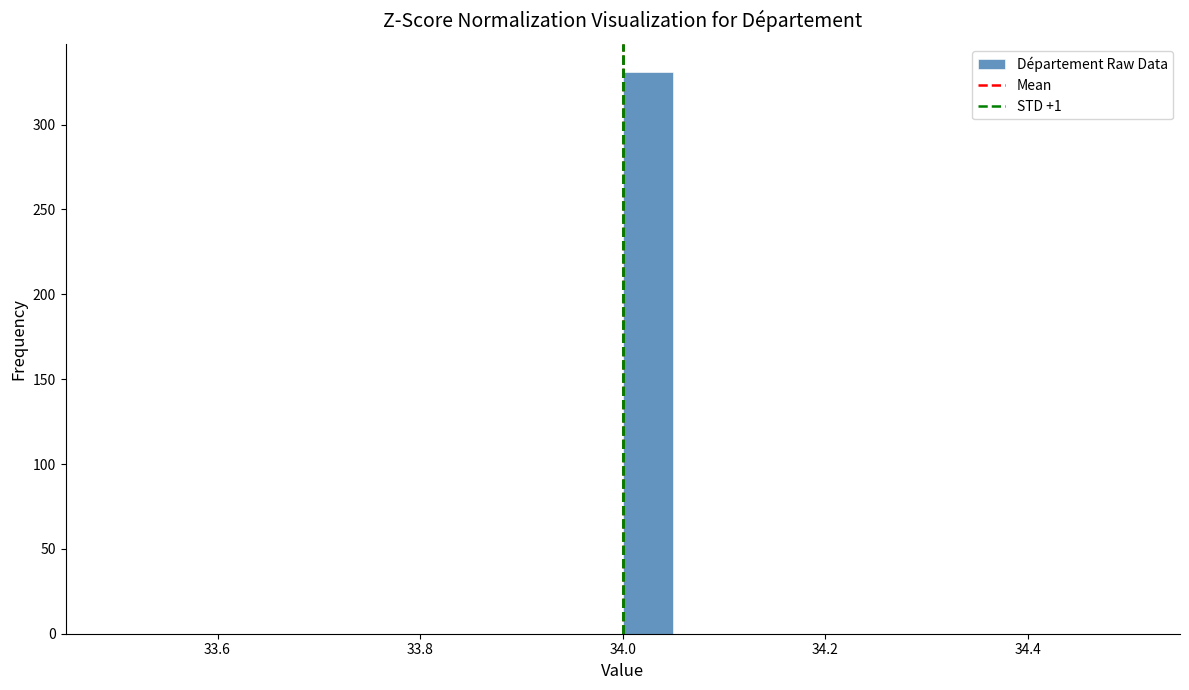

Around what value on the x-axis is the tallest bar? Give the approximate position of its centre, as read against the axis.

34.02